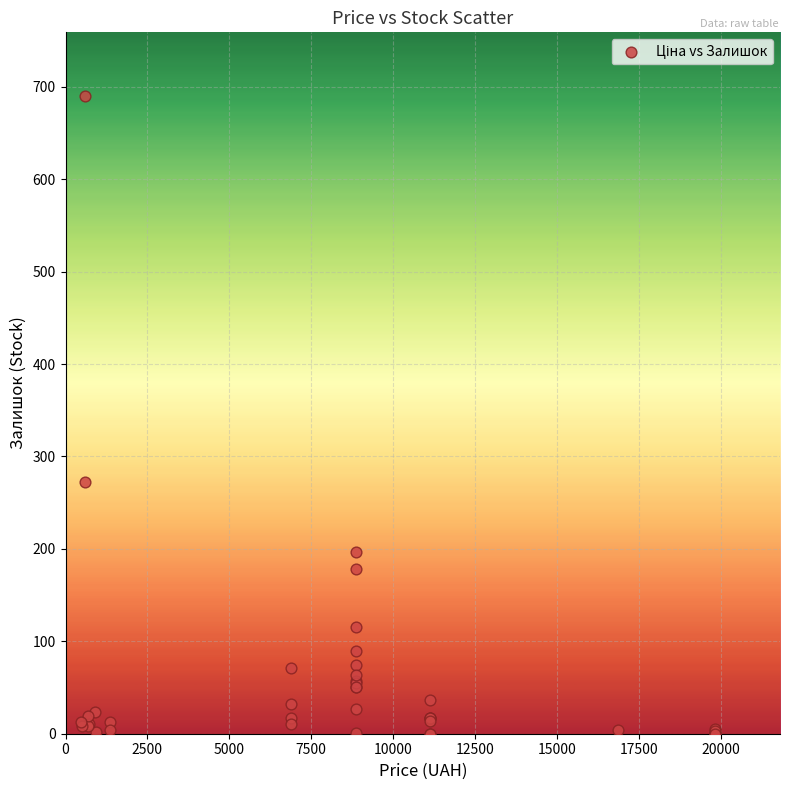

What Y value in the scatter plot is closest to 345?

272